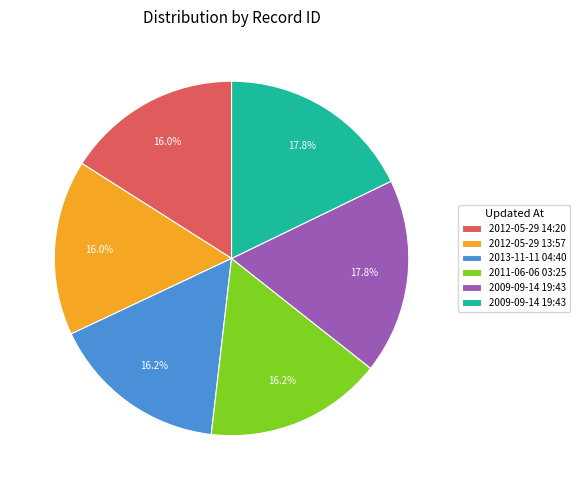

Is there any slice that represents more than half of the pie?

No